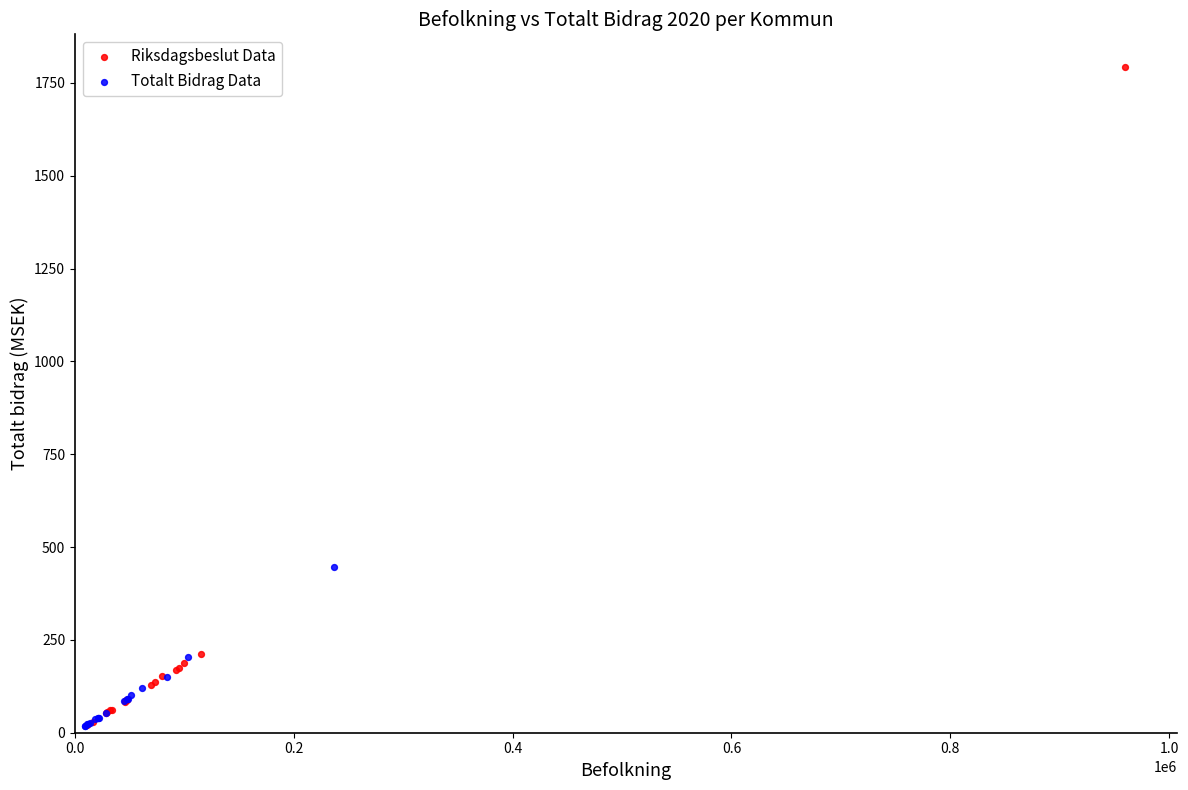

Which series has the widest spread of Y values?

Riksdagsbeslut Data